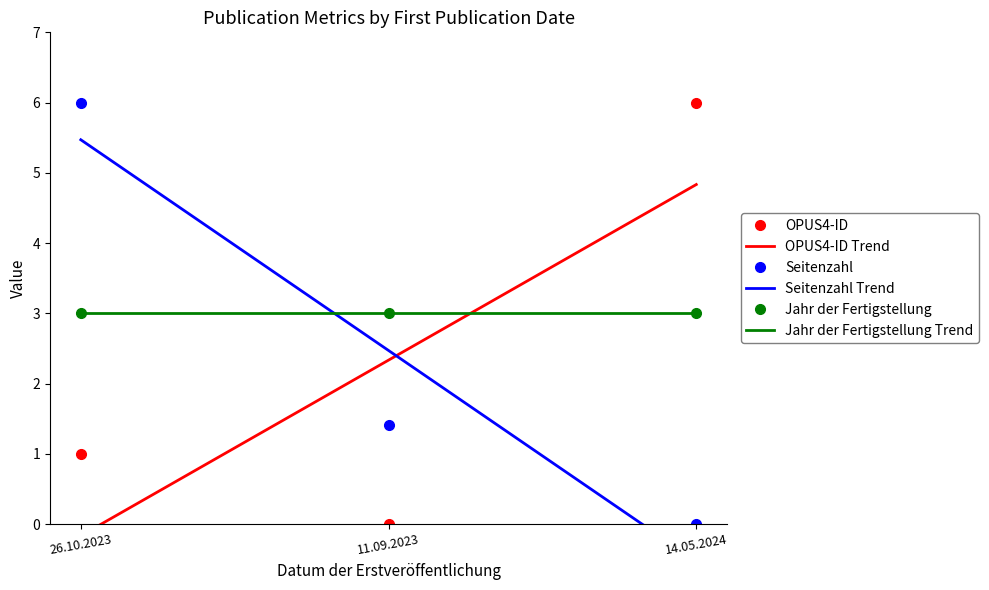

At which category is the sum across all series the highest?

26.10.2023